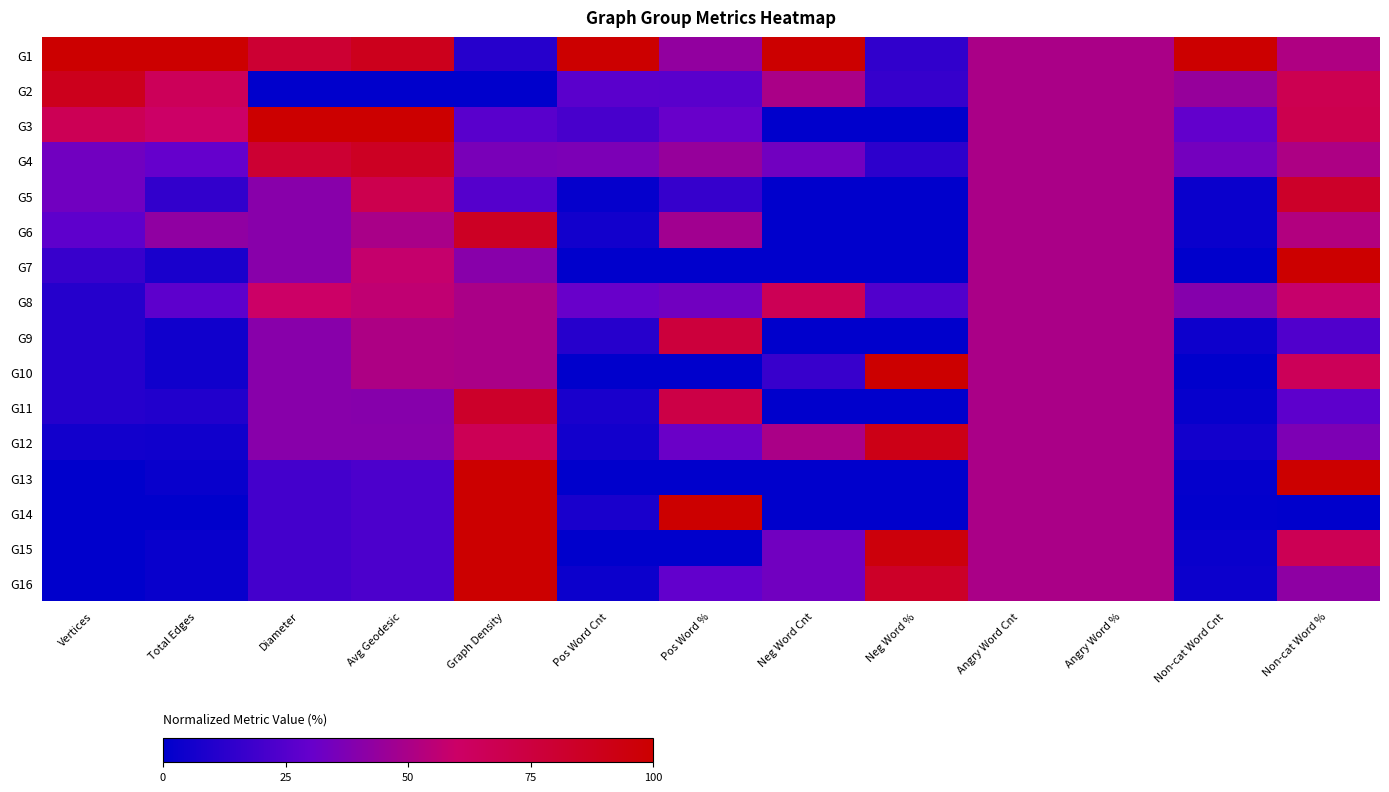

Reading left to right, list all the values displayed in this chart.

G1: Vertices=1.0	Total Edges=1.0	Diameter=0.8	Avg Geodesic=0.9	Graph Density=0.1	Pos Word Cnt=1.0	Pos Word %=0.4	Neg Word Cnt=1.0	Neg Word %=0.1	Angry Word Cnt=0.5	Angry Word %=0.5	Non-cat Word Cnt=1.0	Non-cat Word %=0.5
G2: Vertices=0.9	Total Edges=0.7	Diameter=0.0	Avg Geodesic=0.0	Graph Density=0.0	Pos Word Cnt=0.3	Pos Word %=0.3	Neg Word Cnt=0.5	Neg Word %=0.2	Angry Word Cnt=0.5	Angry Word %=0.5	Non-cat Word Cnt=0.4	Non-cat Word %=0.7
G3: Vertices=0.7	Total Edges=0.6	Diameter=1.0	Avg Geodesic=1.0	Graph Density=0.3	Pos Word Cnt=0.2	Pos Word %=0.3	Neg Word Cnt=0.0	Neg Word %=0.0	Angry Word Cnt=0.5	Angry Word %=0.5	Non-cat Word Cnt=0.3	Non-cat Word %=0.7
G4: Vertices=0.3	Total Edges=0.3	Diameter=0.8	Avg Geodesic=0.9	Graph Density=0.4	Pos Word Cnt=0.4	Pos Word %=0.4	Neg Word Cnt=0.3	Neg Word %=0.1	Angry Word Cnt=0.5	Angry Word %=0.5	Non-cat Word Cnt=0.3	Non-cat Word %=0.5
G5: Vertices=0.3	Total Edges=0.1	Diameter=0.4	Avg Geodesic=0.7	Graph Density=0.2	Pos Word Cnt=0.0	Pos Word %=0.2	Neg Word Cnt=0.0	Neg Word %=0.0	Angry Word Cnt=0.5	Angry Word %=0.5	Non-cat Word Cnt=0.0	Non-cat Word %=0.8
G6: Vertices=0.3	Total Edges=0.4	Diameter=0.4	Avg Geodesic=0.5	Graph Density=0.9	Pos Word Cnt=0.1	Pos Word %=0.5	Neg Word Cnt=0.0	Neg Word %=0.0	Angry Word Cnt=0.5	Angry Word %=0.5	Non-cat Word Cnt=0.0	Non-cat Word %=0.5
G7: Vertices=0.2	Total Edges=0.1	Diameter=0.4	Avg Geodesic=0.6	Graph Density=0.4	Pos Word Cnt=0.0	Pos Word %=0.0	Neg Word Cnt=0.0	Neg Word %=0.0	Angry Word Cnt=0.5	Angry Word %=0.5	Non-cat Word Cnt=0.0	Non-cat Word %=1.0
G8: Vertices=0.1	Total Edges=0.3	Diameter=0.6	Avg Geodesic=0.6	Graph Density=0.5	Pos Word Cnt=0.3	Pos Word %=0.3	Neg Word Cnt=0.7	Neg Word %=0.2	Angry Word Cnt=0.5	Angry Word %=0.5	Non-cat Word Cnt=0.4	Non-cat Word %=0.6
G9: Vertices=0.1	Total Edges=0.1	Diameter=0.4	Avg Geodesic=0.5	Graph Density=0.5	Pos Word Cnt=0.1	Pos Word %=0.8	Neg Word Cnt=0.0	Neg Word %=0.0	Angry Word Cnt=0.5	Angry Word %=0.5	Non-cat Word Cnt=0.0	Non-cat Word %=0.2
G10: Vertices=0.1	Total Edges=0.1	Diameter=0.4	Avg Geodesic=0.5	Graph Density=0.5	Pos Word Cnt=0.0	Pos Word %=0.0	Neg Word Cnt=0.2	Neg Word %=1.0	Angry Word Cnt=0.5	Angry Word %=0.5	Non-cat Word Cnt=0.0	Non-cat Word %=0.7
G11: Vertices=0.1	Total Edges=0.1	Diameter=0.4	Avg Geodesic=0.4	Graph Density=0.8	Pos Word Cnt=0.1	Pos Word %=0.7	Neg Word Cnt=0.0	Neg Word %=0.0	Angry Word Cnt=0.5	Angry Word %=0.5	Non-cat Word Cnt=0.0	Non-cat Word %=0.3
G12: Vertices=0.1	Total Edges=0.1	Diameter=0.4	Avg Geodesic=0.4	Graph Density=0.7	Pos Word Cnt=0.1	Pos Word %=0.3	Neg Word Cnt=0.5	Neg Word %=0.9	Angry Word Cnt=0.5	Angry Word %=0.5	Non-cat Word Cnt=0.1	Non-cat Word %=0.4
G13: Vertices=0.0	Total Edges=0.0	Diameter=0.2	Avg Geodesic=0.2	Graph Density=1.0	Pos Word Cnt=0.0	Pos Word %=0.0	Neg Word Cnt=0.0	Neg Word %=0.0	Angry Word Cnt=0.5	Angry Word %=0.5	Non-cat Word Cnt=0.0	Non-cat Word %=1.0
G14: Vertices=0.0	Total Edges=0.0	Diameter=0.2	Avg Geodesic=0.2	Graph Density=1.0	Pos Word Cnt=0.1	Pos Word %=1.0	Neg Word Cnt=0.0	Neg Word %=0.0	Angry Word Cnt=0.5	Angry Word %=0.5	Non-cat Word Cnt=0.0	Non-cat Word %=0.0
G15: Vertices=0.0	Total Edges=0.0	Diameter=0.2	Avg Geodesic=0.2	Graph Density=1.0	Pos Word Cnt=0.0	Pos Word %=0.0	Neg Word Cnt=0.3	Neg Word %=1.0	Angry Word Cnt=0.5	Angry Word %=0.5	Non-cat Word Cnt=0.0	Non-cat Word %=0.7
G16: Vertices=0.0	Total Edges=0.0	Diameter=0.2	Avg Geodesic=0.2	Graph Density=1.0	Pos Word Cnt=0.0	Pos Word %=0.3	Neg Word Cnt=0.3	Neg Word %=0.8	Angry Word Cnt=0.5	Angry Word %=0.5	Non-cat Word Cnt=0.0	Non-cat Word %=0.4